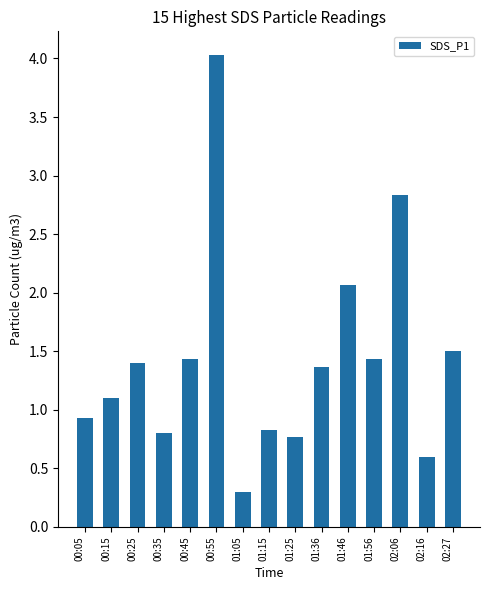

Is it true that the value at 02:27 is 0.5?

False